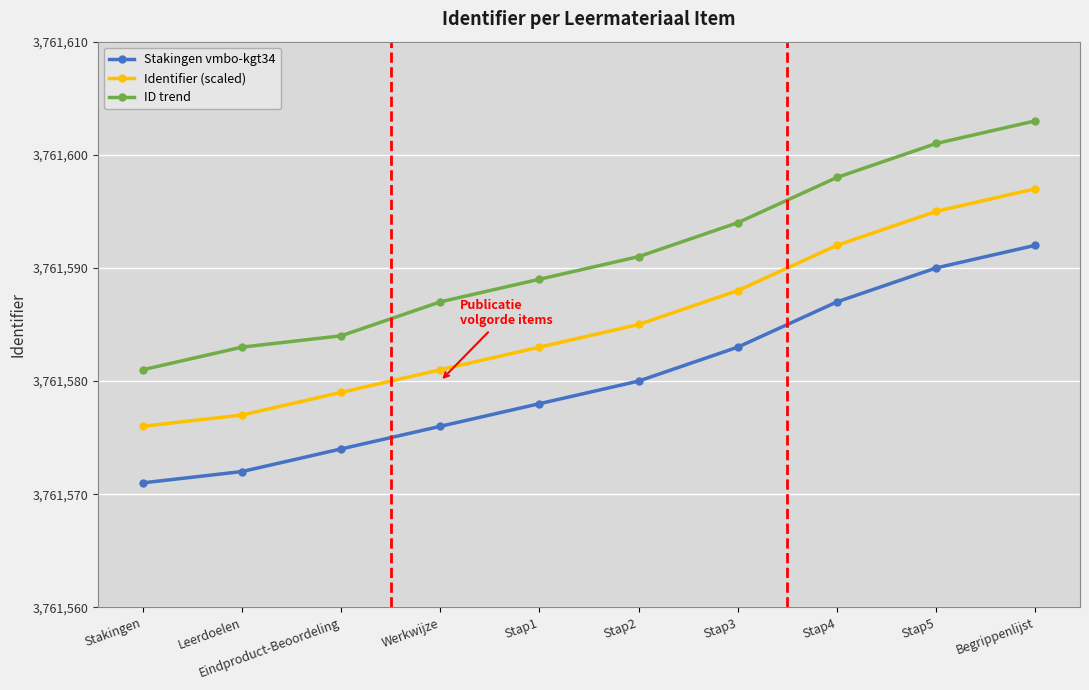

How many data points does each series have?

10